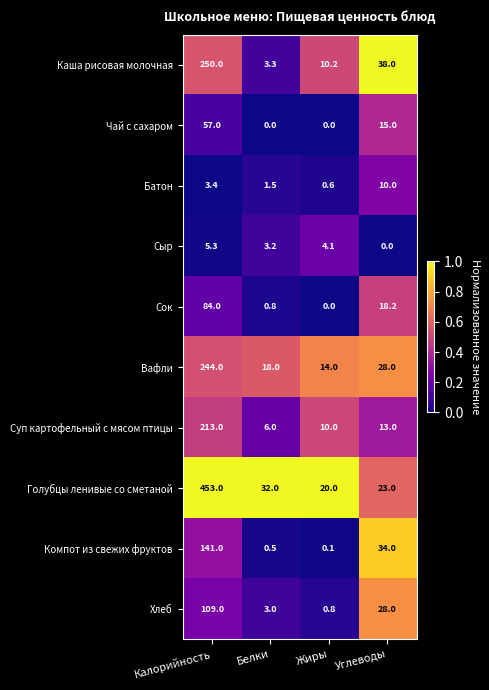

The value of Компот из свежих фруктов at Калорийность is 237.4. True or false?

False